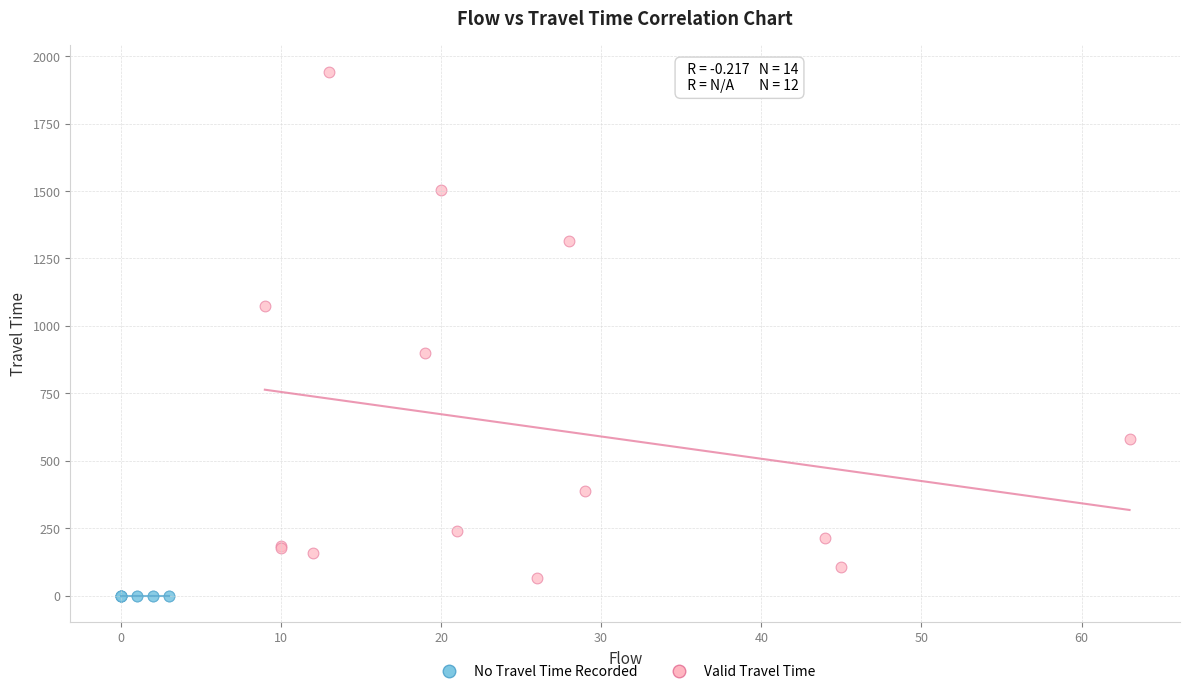

Which series reaches the maximum Y coordinate?

Valid Travel Time